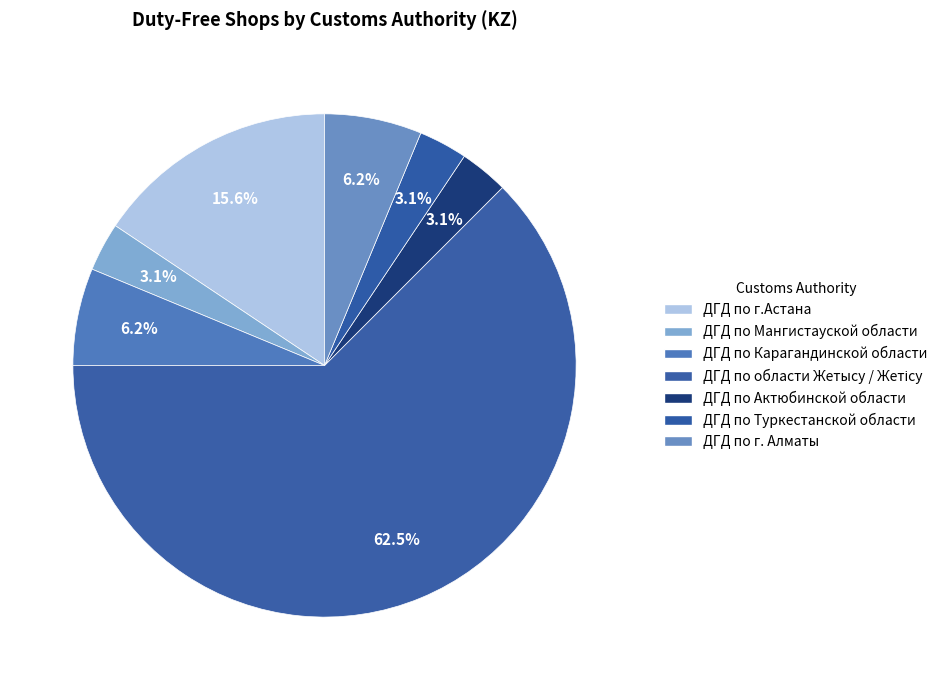

Is it true that ДГД по г. Алматы is 18% of the pie?

False